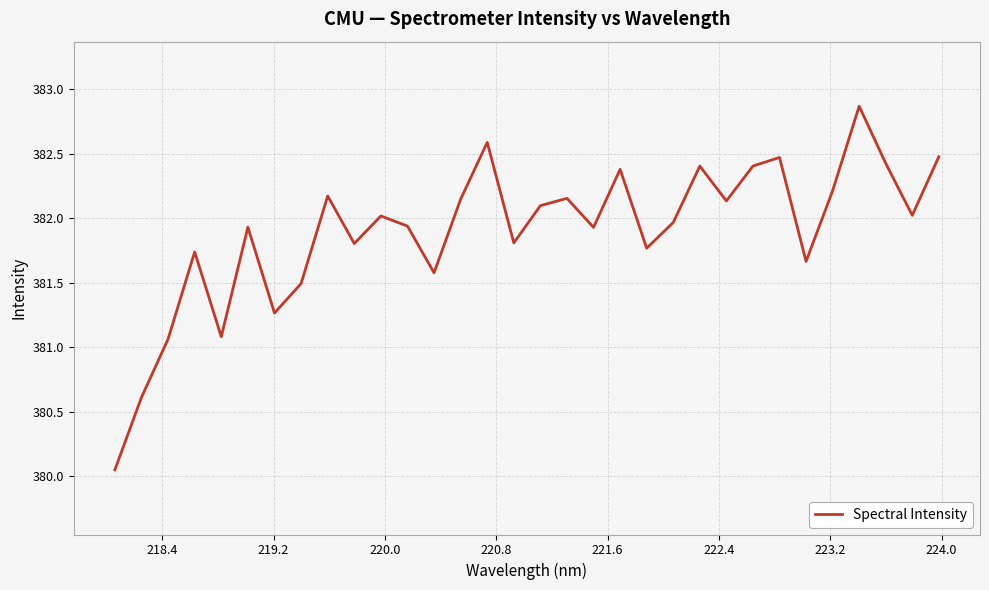

What is the greatest value displayed?

382.9